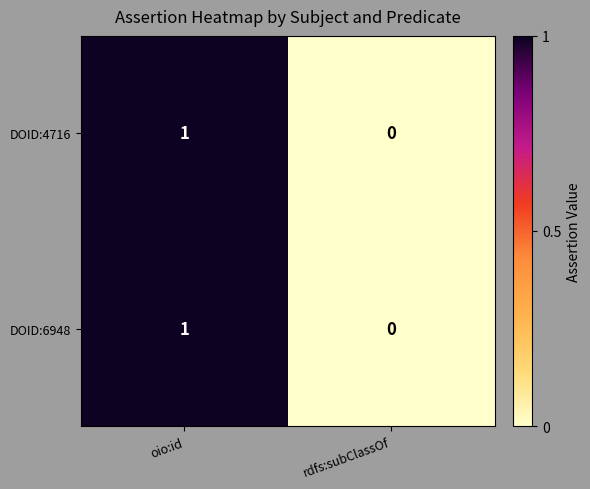

At which category does the chart reach its minimum across all series?

rdfs:subClassOf